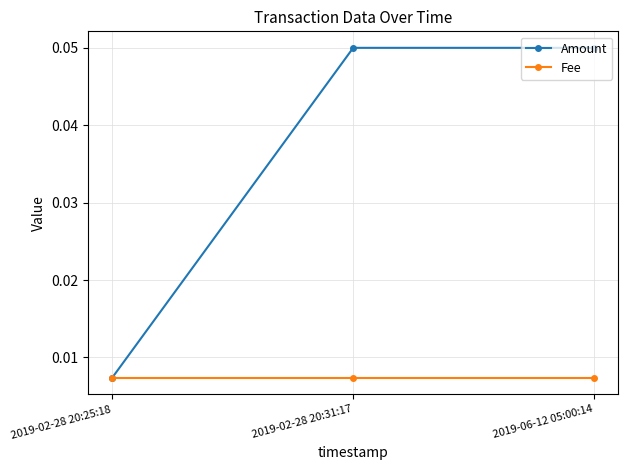

What position from the right is 2019-06-12 05:00:14?

1